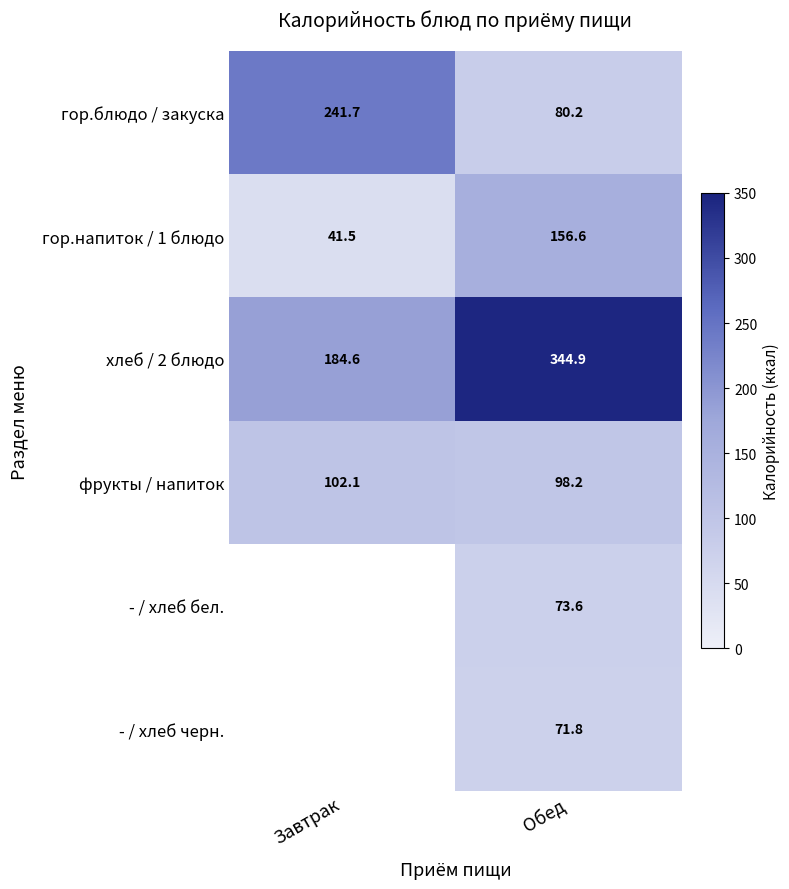

What is the sum of all гор.блюдо / закуска values?

321.9